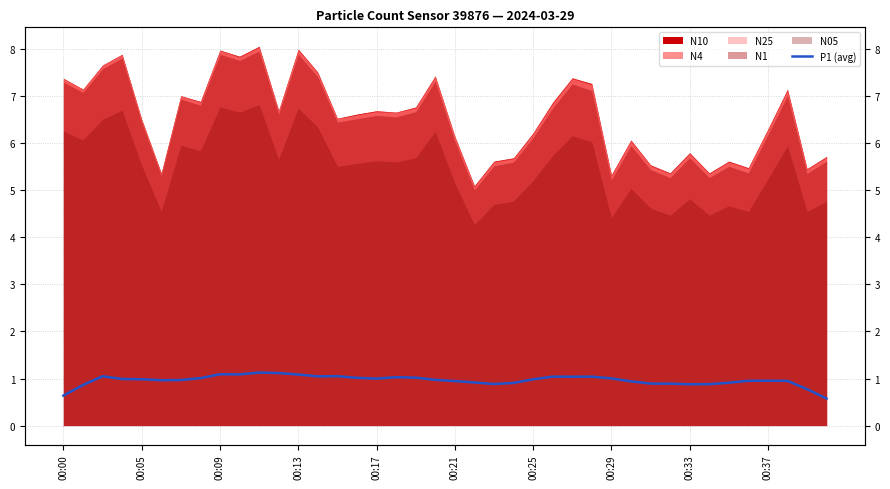

What is the value of the 16th point from the left?

1.0